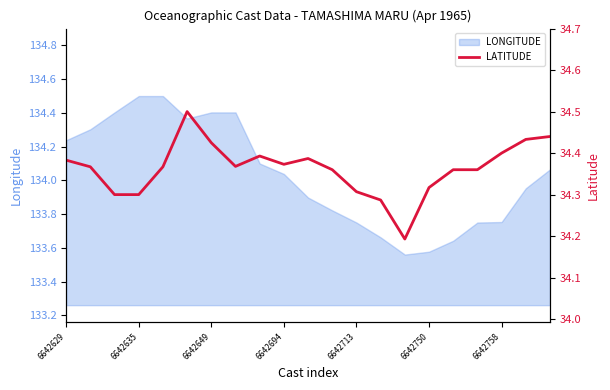

What value does the data have at 14?

34.2